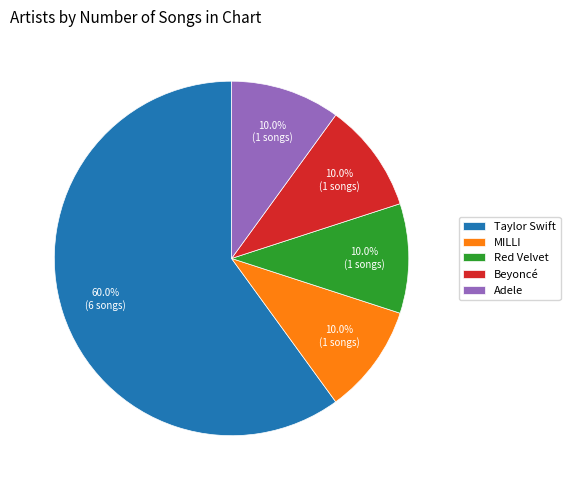

The Beyoncé slice represents 10% of the pie. True or false?

True